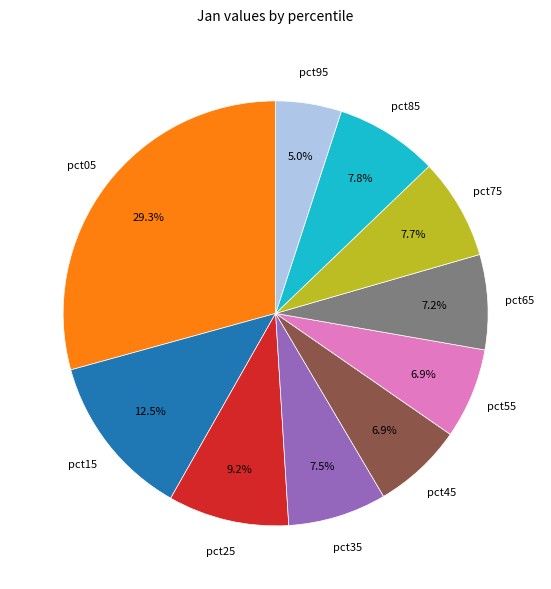

Is there a majority slice in this chart?

No